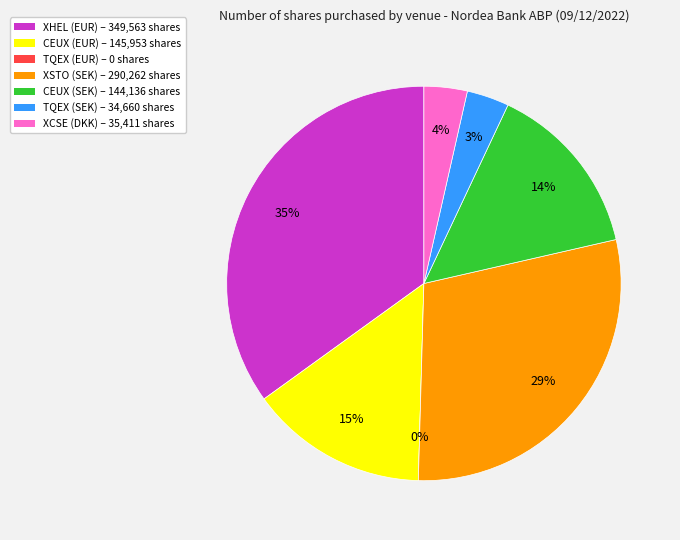

Which category has the biggest portion of the pie?

XHEL